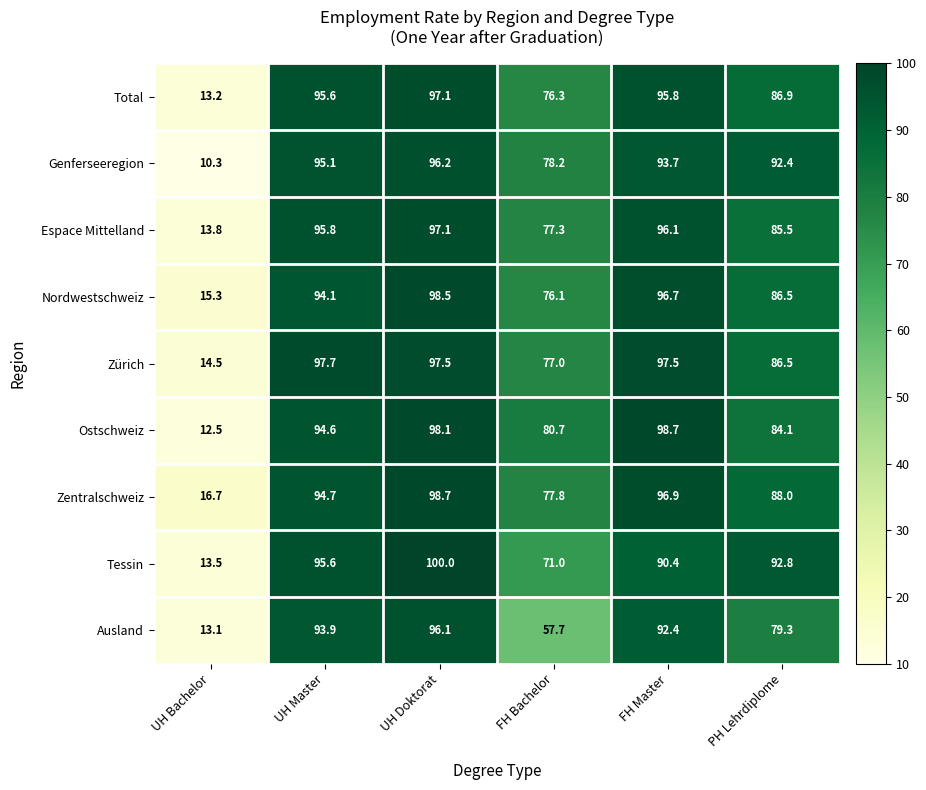

Where does the Ostschweiz series first go above 94?

UH Master